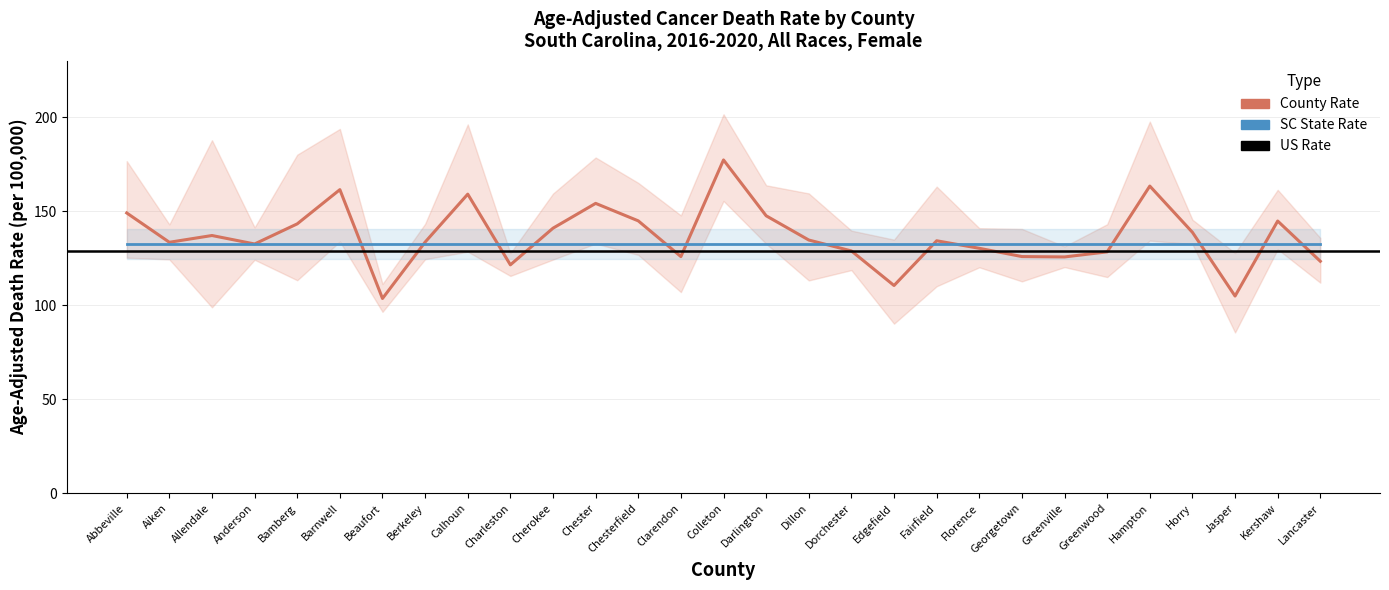

True or false: Upper CI and Lower CI intersect in this chart.

False